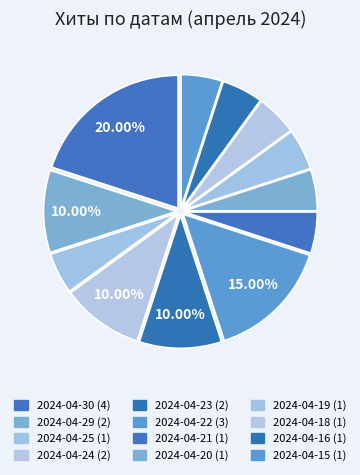

The 2024-04-16 slice represents 1% of the pie. True or false?

False